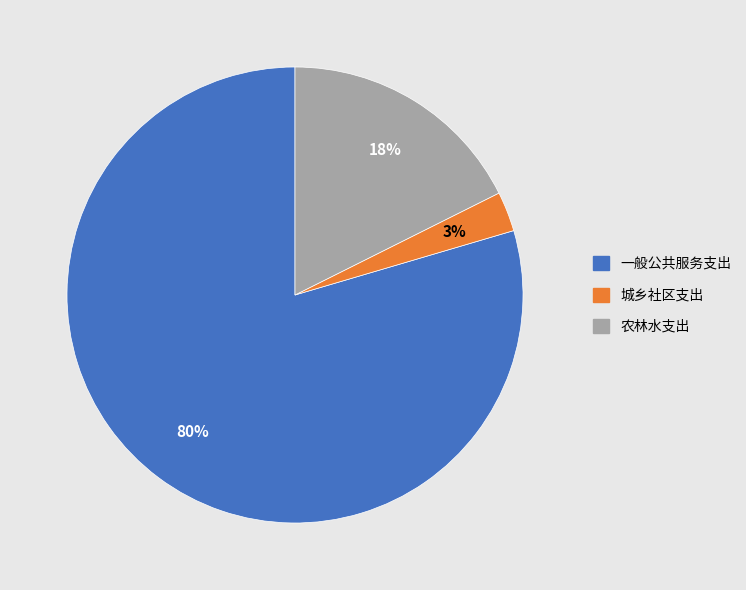

Rank the categories by value from lowest to highest.

城乡社区支出, 农林水支出, 一般公共服务支出